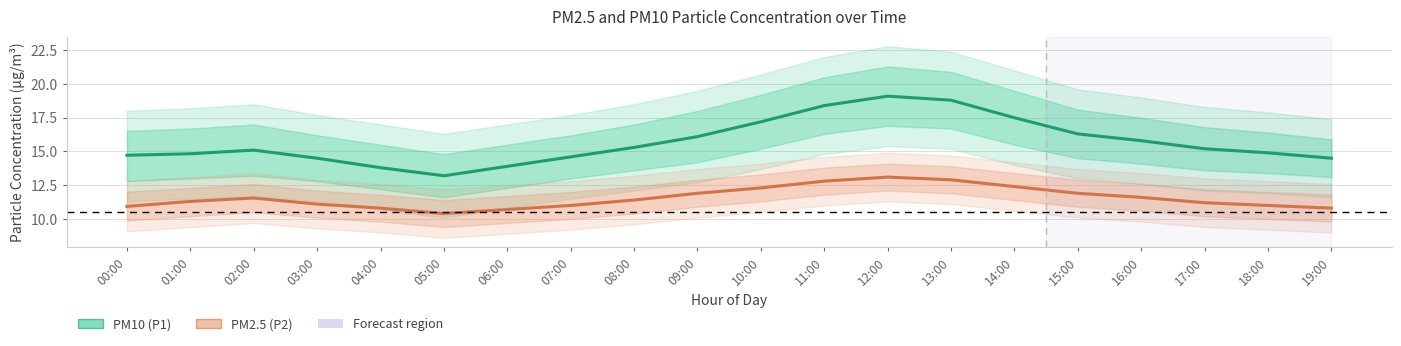

Where does the PM10 (P1) series first go above 15?

02:00